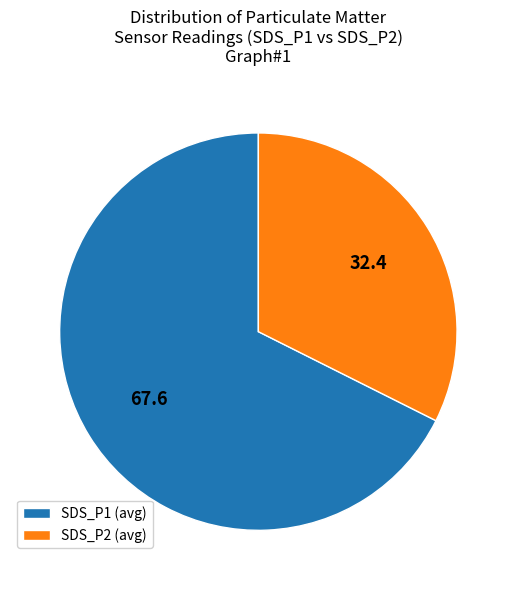

Combined, do SDS_P2 (avg) and SDS_P1 (avg) account for over 50%?

Yes